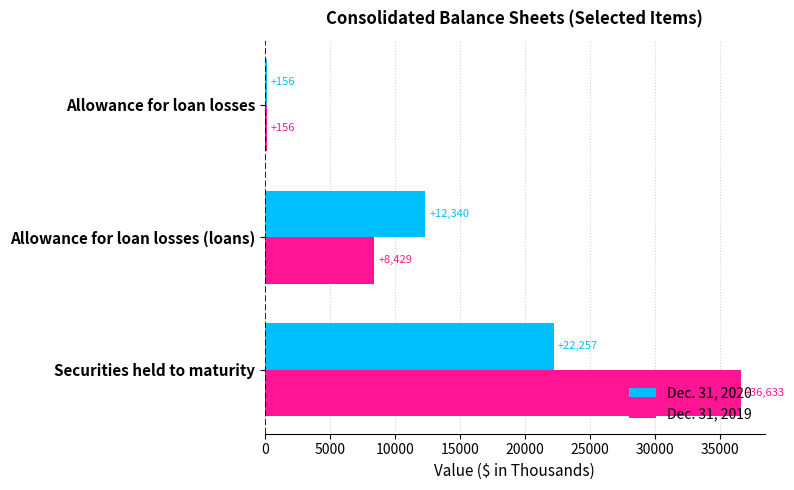

What is the difference between the maximum and minimum values in the Dec. 31, 2019 series?

36477